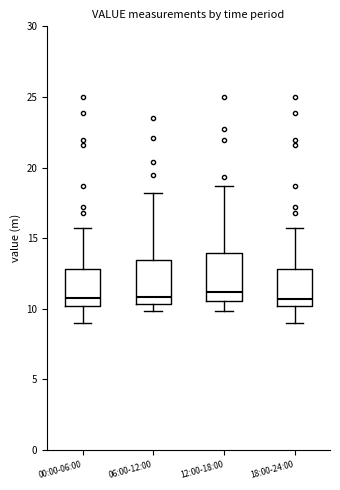

Reading left to right, read every box against the y-axis: the position of its median line, the range the box covers, and the ends of its whiskers. The values are not printed on the chart, so give them approximately, as read against the axis.

00:00-06:00: median 11.0, box 10.0 to 13.0, whiskers 9.0 to 15.5
06:00-12:00: median 11.0, box 10.5 to 13.5, whiskers 10.0 to 18.0
12:00-18:00: median 11.0, box 10.5 to 14.0, whiskers 10.0 to 18.5
18:00-24:00: median 10.5, box 10.0 to 13.0, whiskers 9.0 to 15.5